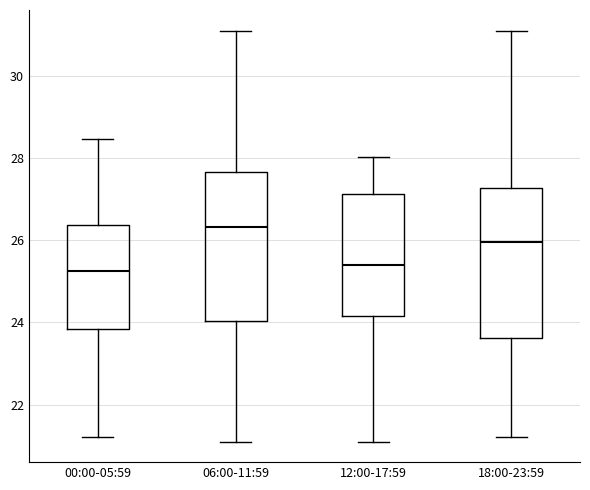

Where is the lower edge of the box for 00:00-05:59 on the y-axis? The values are not printed on the chart, so give them approximately, as read against the axis.

23.8